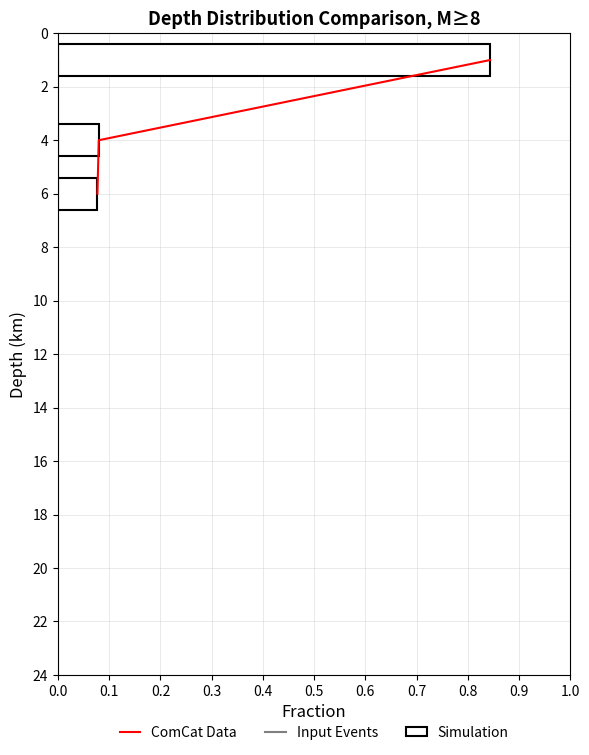

Which series changed the most between 0.0 and 0.2?

ComCat Data